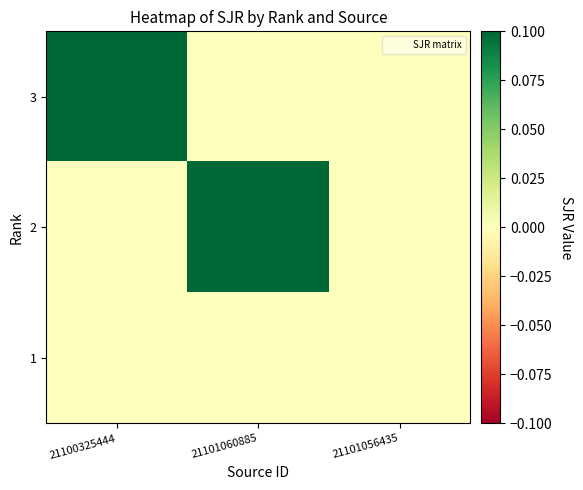

Count the number of categories in the chart.

3